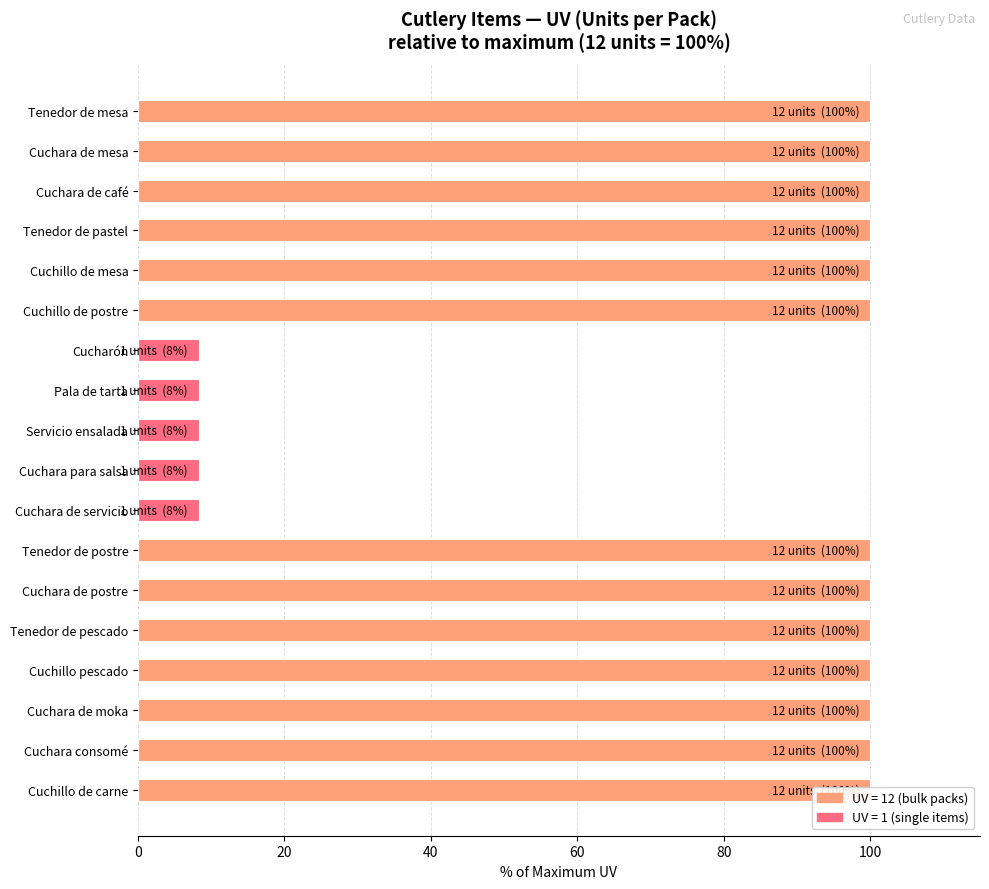

Which has a higher value, Cuchillo de mesa or Cuchillo de postre?

Cuchillo de mesa